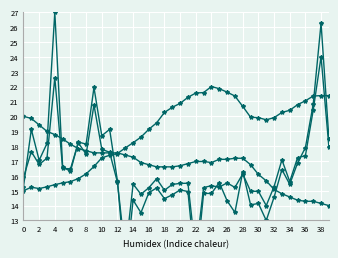

What is the difference between the maximum and minimum values in the SDS_P2 series?

13.3